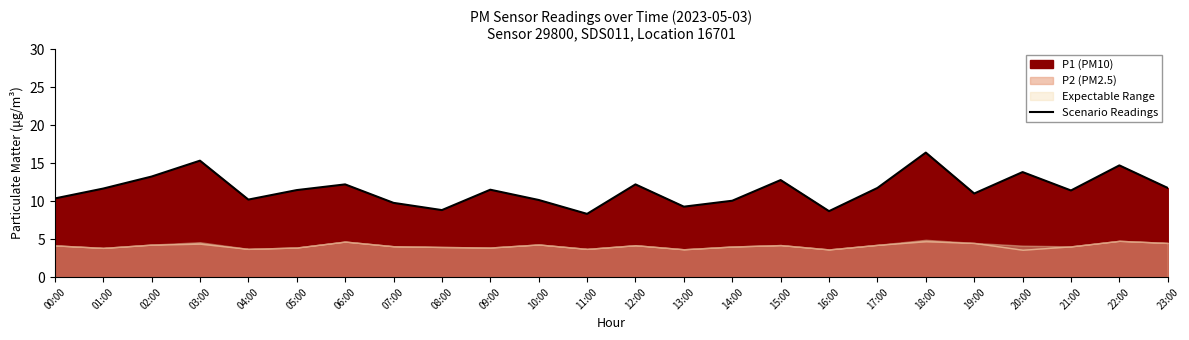

Rank the categories by value from highest to lowest.

18:00, 03:00, 22:00, 20:00, 02:00, 15:00, 06:00, 12:00, 17:00, 23:00, 01:00, 09:00, 05:00, 21:00, 19:00, 00:00, 04:00, 10:00, 14:00, 07:00, 13:00, 08:00, 16:00, 11:00